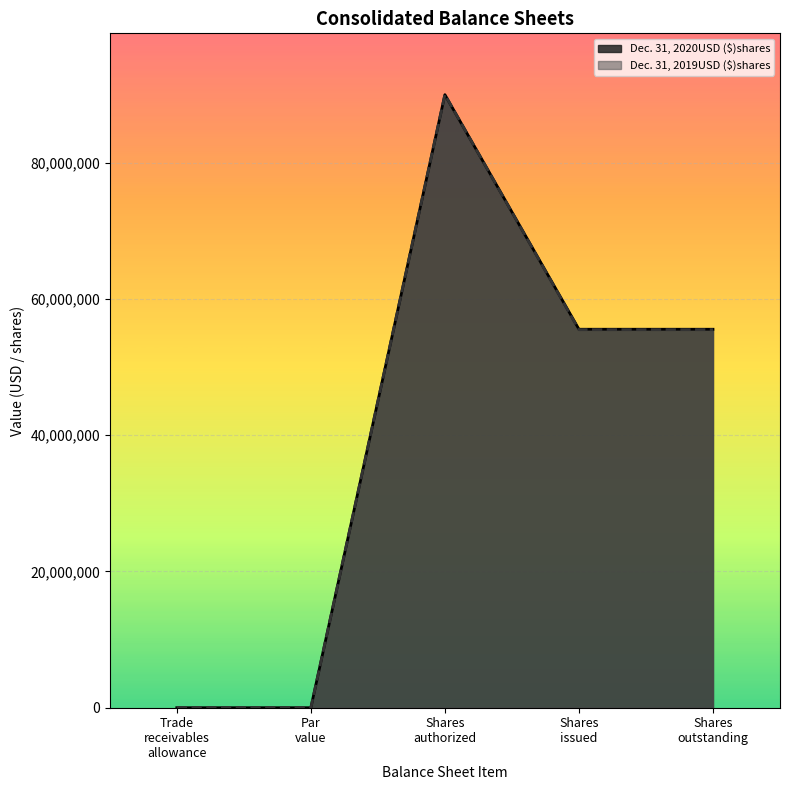

What is the maximum value for Dec. 31, 2019USD ($)shares?

90000000.0